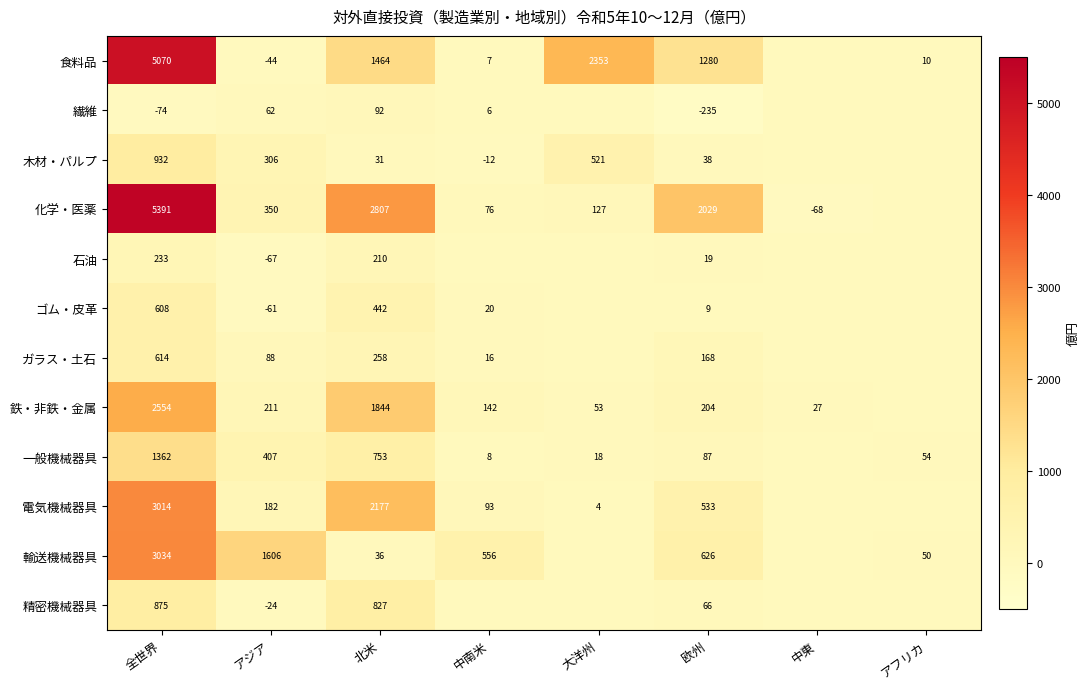

Which label corresponds to the largest value in the chart?

全世界